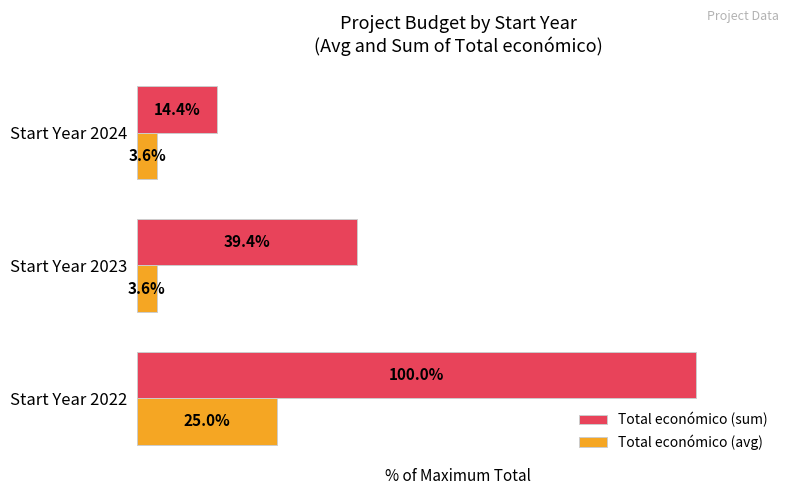

Which series has the widest spread of values?

Total económico (sum)